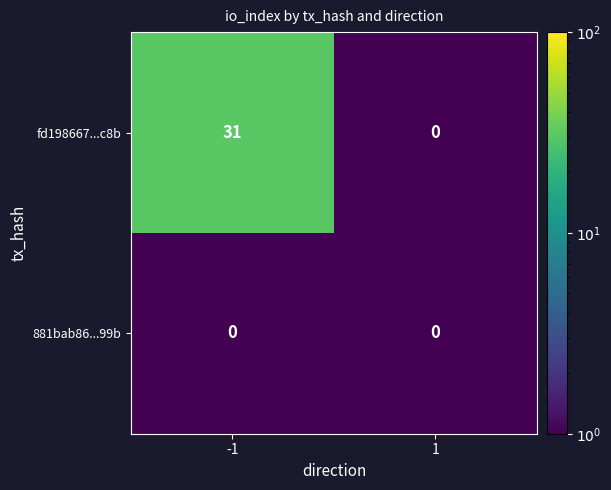

How many values in the fd198667...c8b series are below 31?

1